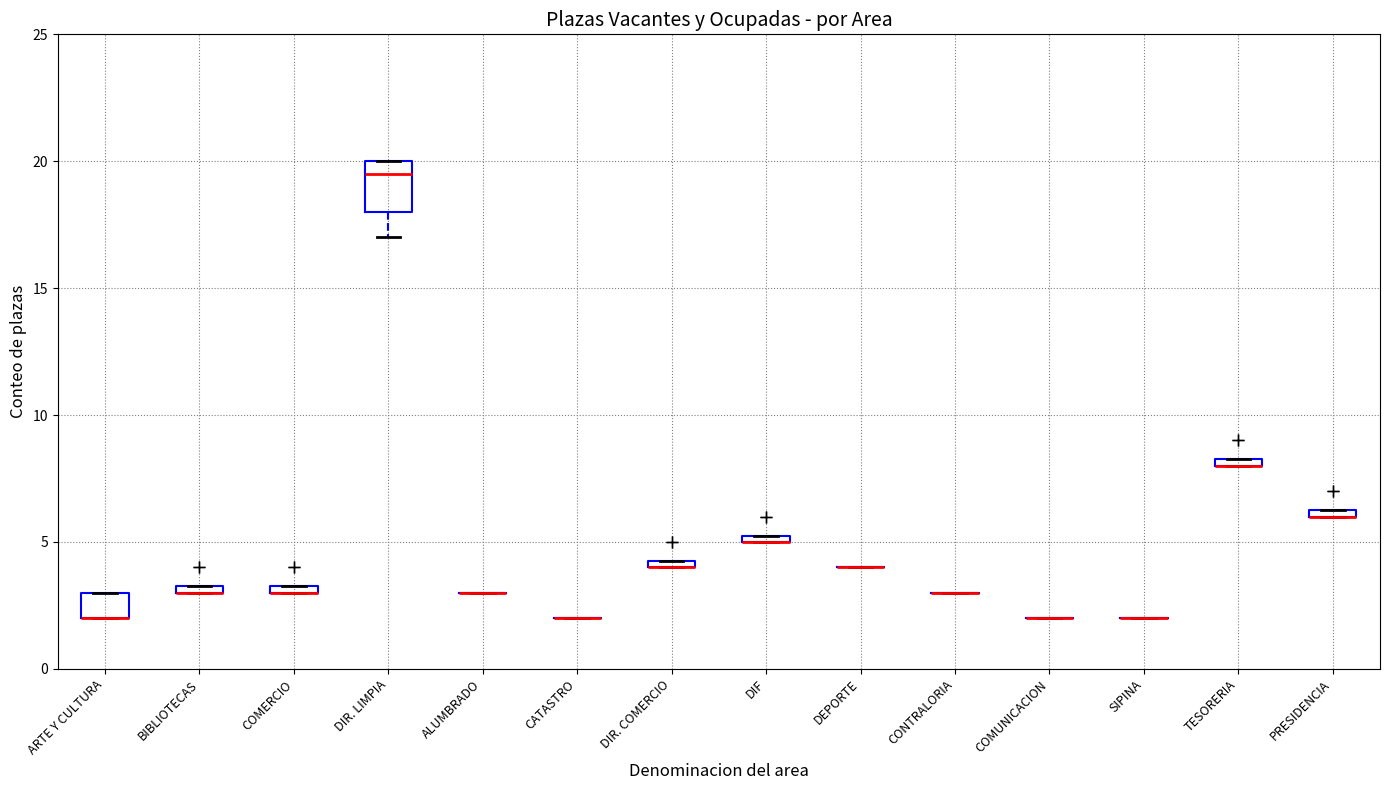

Which box is the tallest, from its lower edge to its upper edge?

DIR. LIMPIA